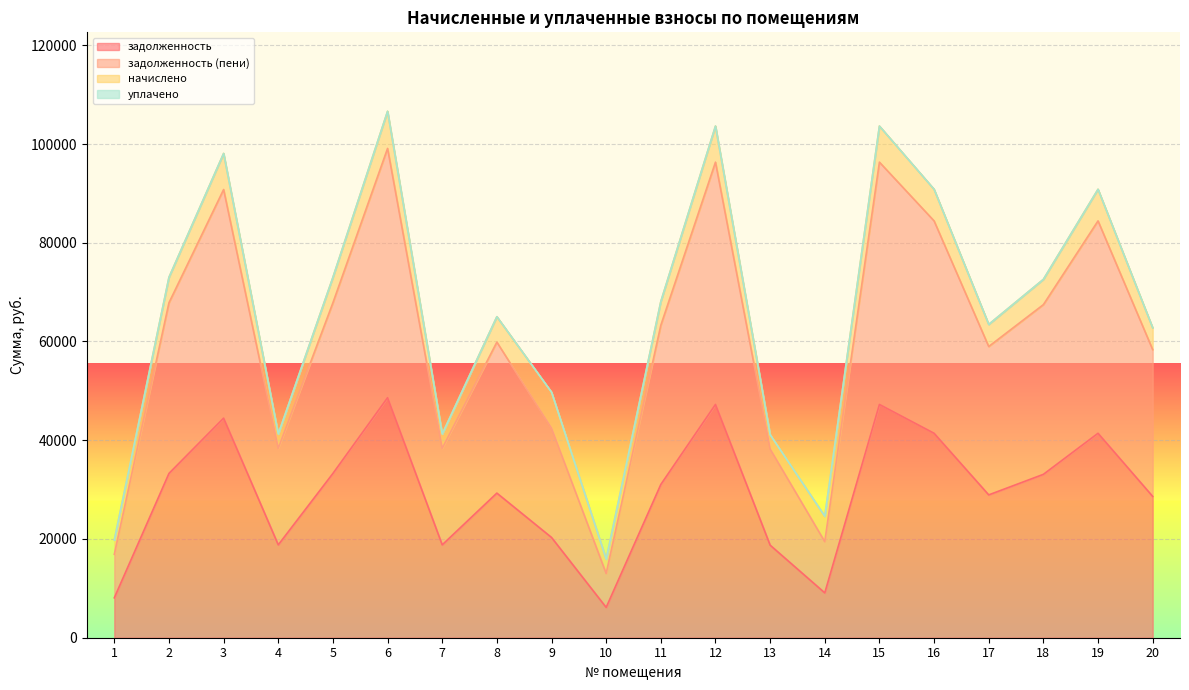

Between 6 and 16, which series saw the biggest shift?

задолженность (пени)